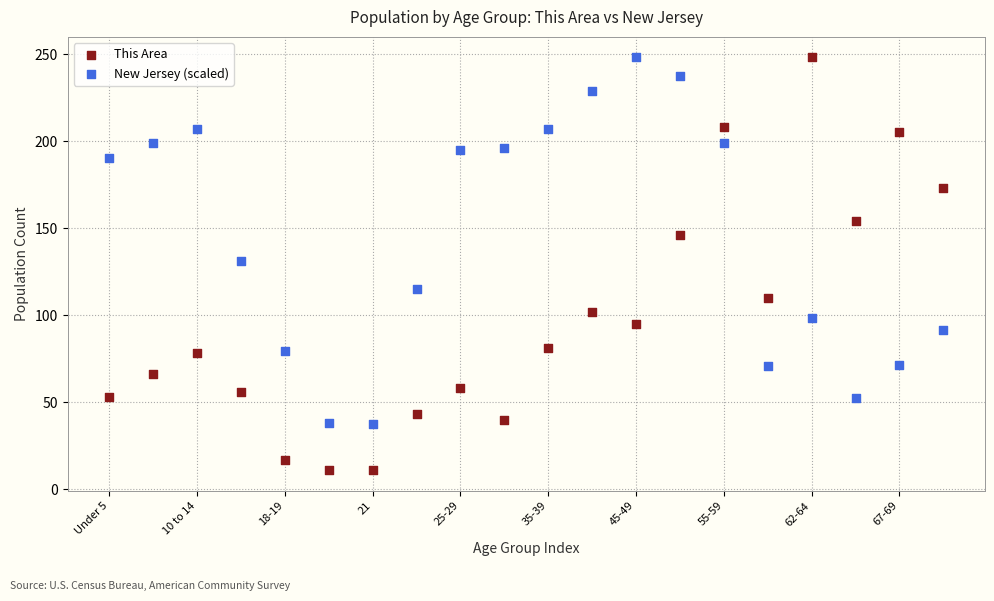

Which series has the largest Y range (max minus min)?

This Area